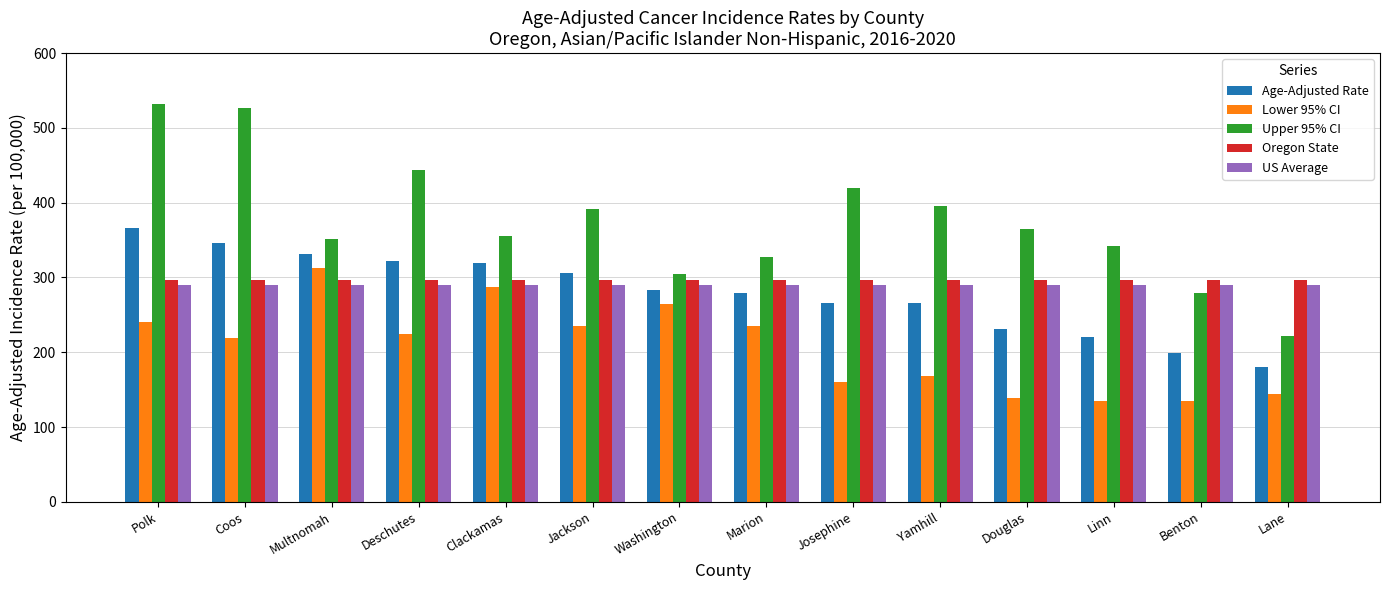

What is the label of the 11th bar from the right?

Deschutes